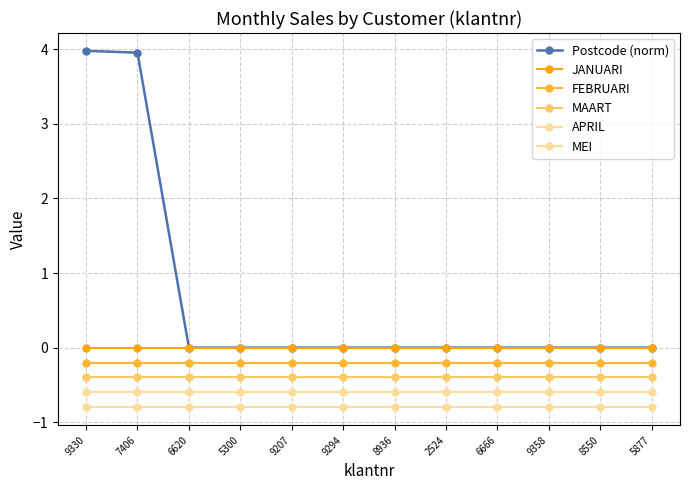

Is this an area chart (filled region under the line)?

No